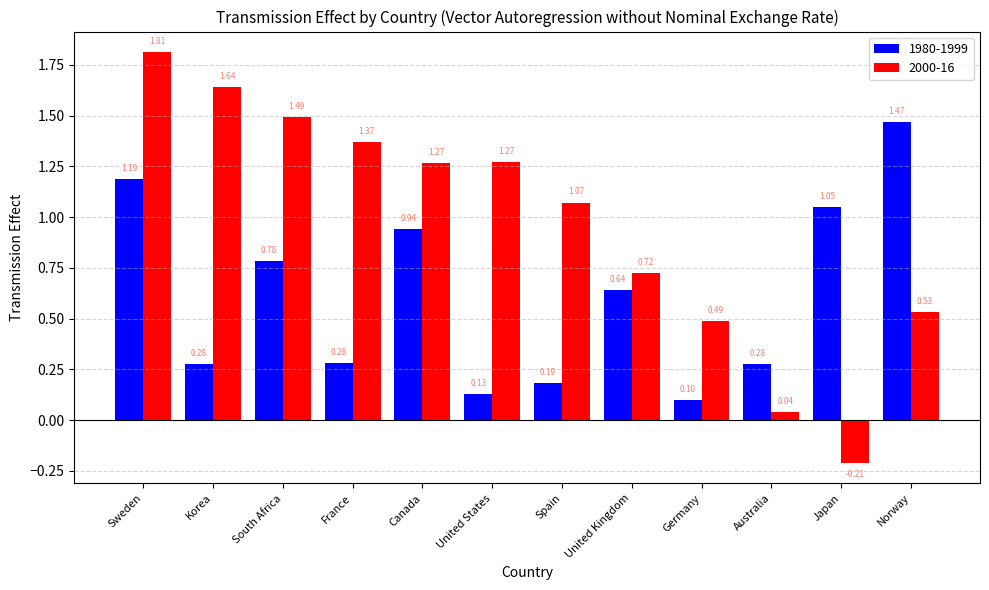

Which category has the highest value across all series?

Sweden